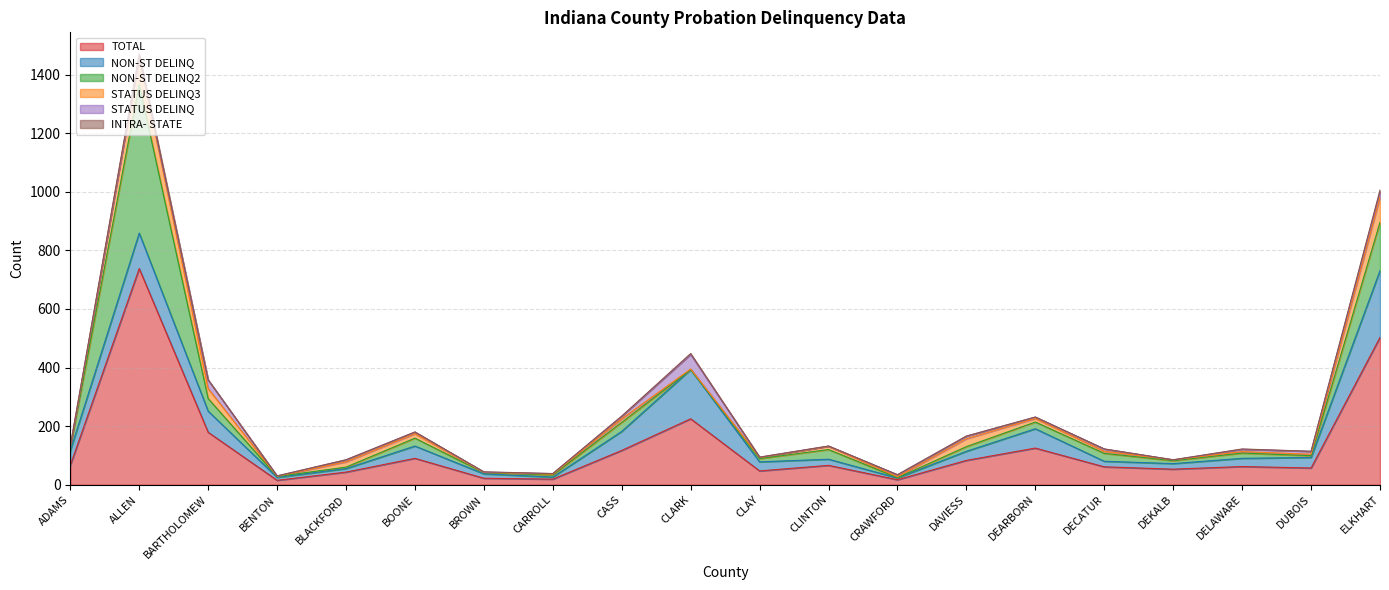

What is the sum of all NON-ST DELINQ values?

1047